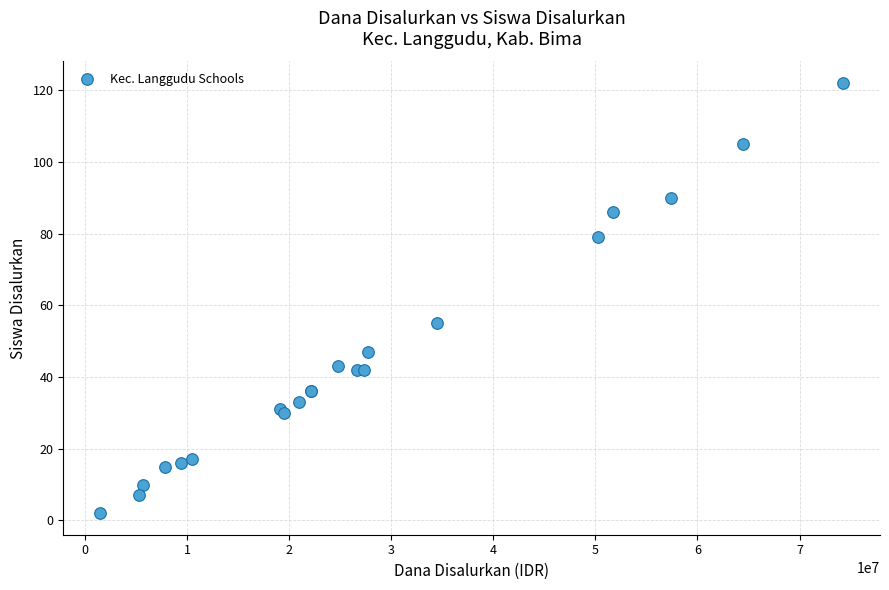

What Y value in the scatter plot is closest to 62?

55